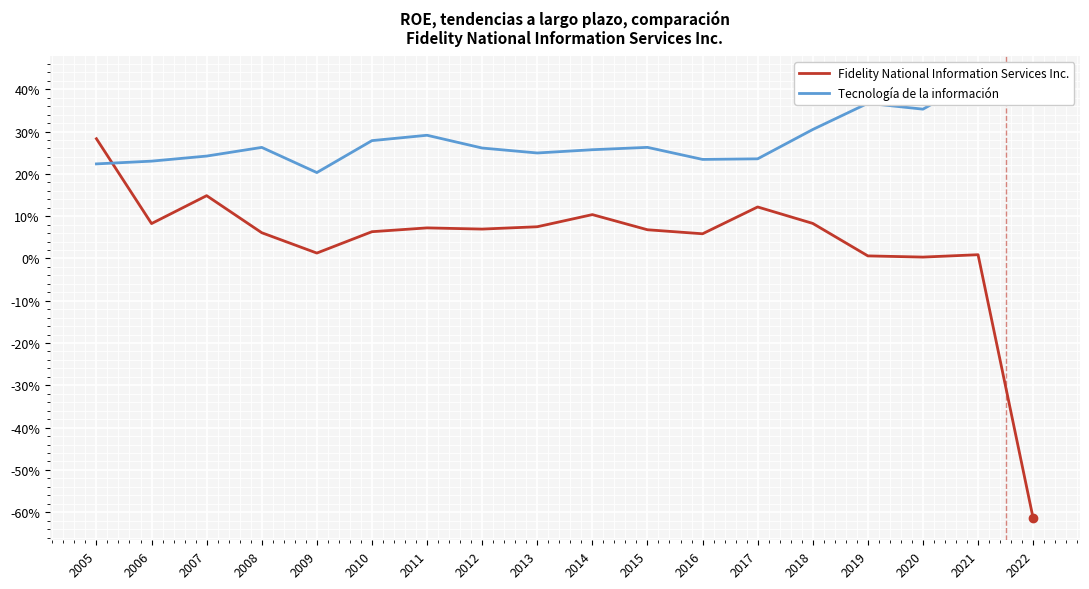

Is it true that Tecnología de la información equals 0.4 at 2021?

True